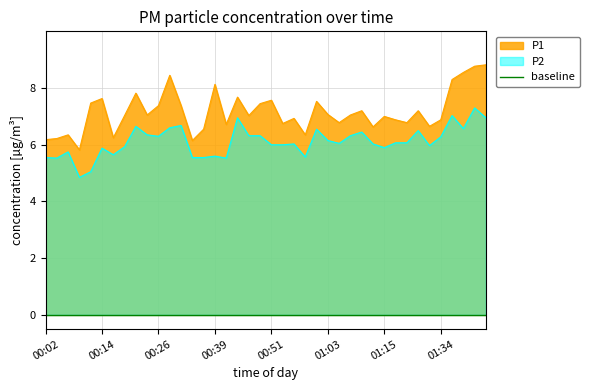

What is the maximum value for P1?

8.8